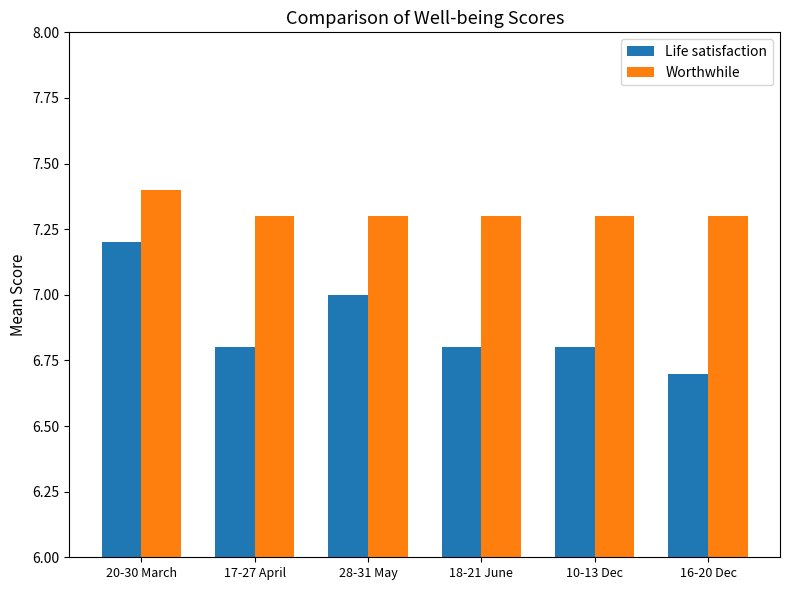

What is the spread (max minus min) of values at 10-13 Dec?

0.5